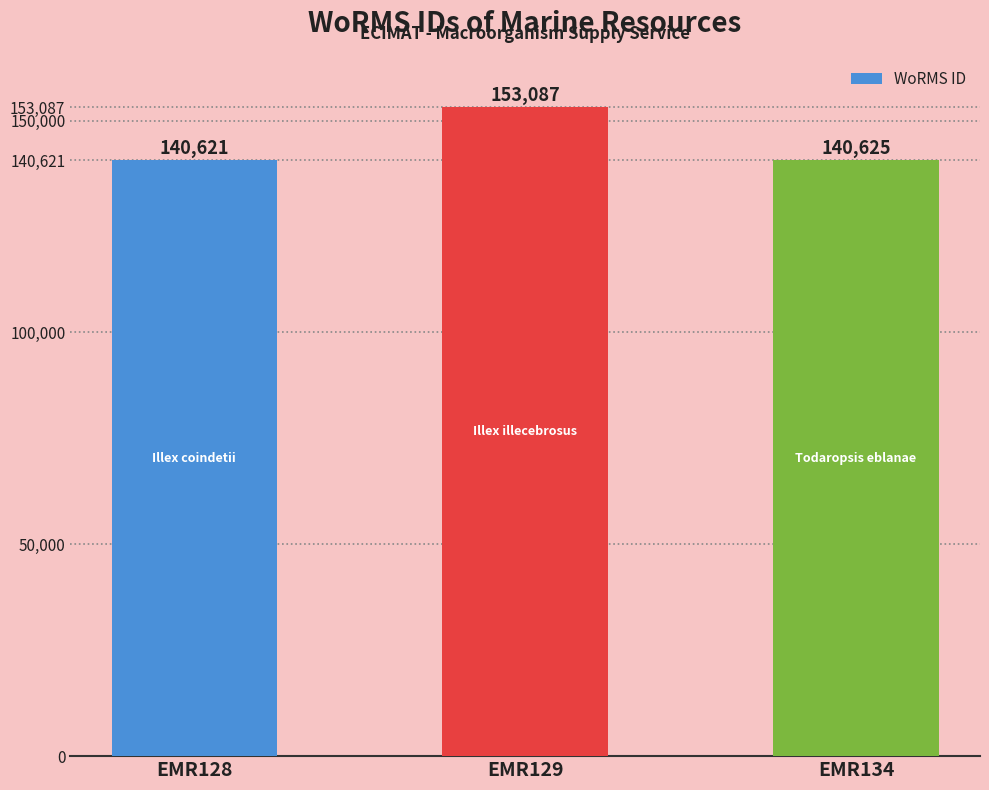

What is the value of the 1st bar from the left?

140621